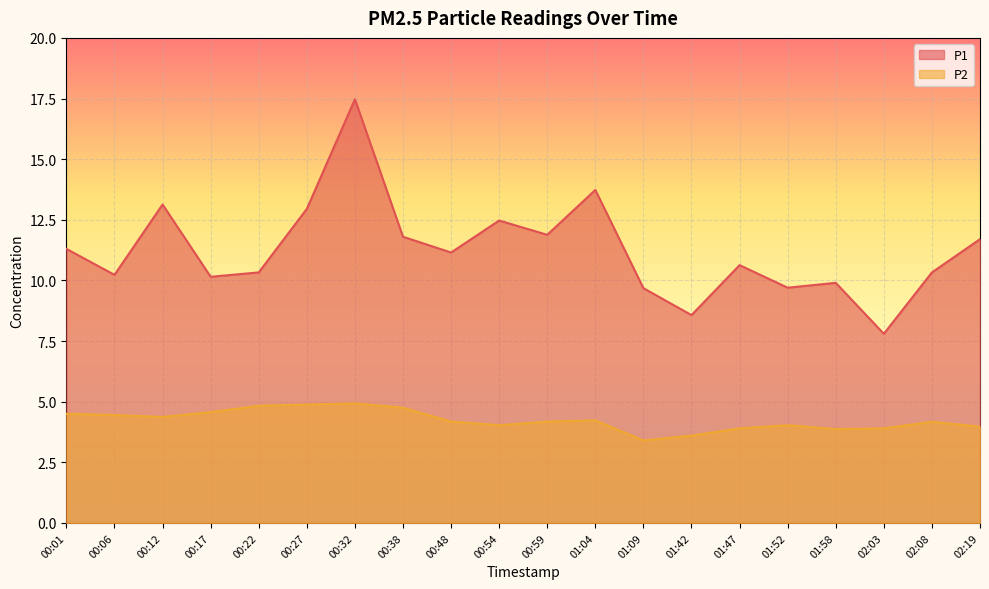

Reading right to left, transcribe all the data shown in this chart.

P1: 02:19=11.7	02:08=10.3	02:03=7.8	01:58=9.9	01:52=9.7	01:47=10.6	01:42=8.6	01:09=9.7	01:04=13.7	00:59=11.9	00:54=12.5	00:48=11.2	00:38=11.8	00:32=17.5	00:27=12.9	00:22=10.3	00:17=10.2	00:12=13.1	00:06=10.2	00:01=11.3
P2: 02:19=4.0	02:08=4.2	02:03=3.9	01:58=3.9	01:52=4.0	01:47=3.9	01:42=3.6	01:09=3.4	01:04=4.2	00:59=4.2	00:54=4.0	00:48=4.2	00:38=4.8	00:32=4.9	00:27=4.9	00:22=4.8	00:17=4.6	00:12=4.4	00:06=4.5	00:01=4.5